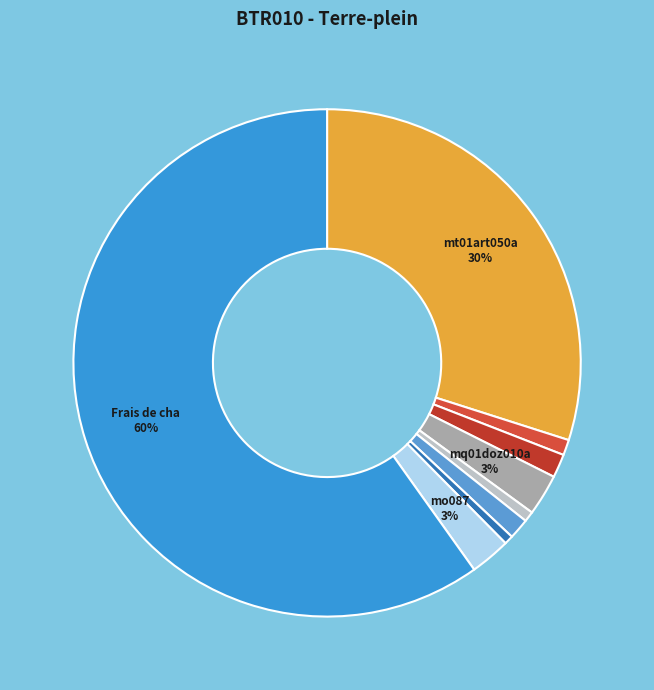

How many segments does this pie chart have?

9